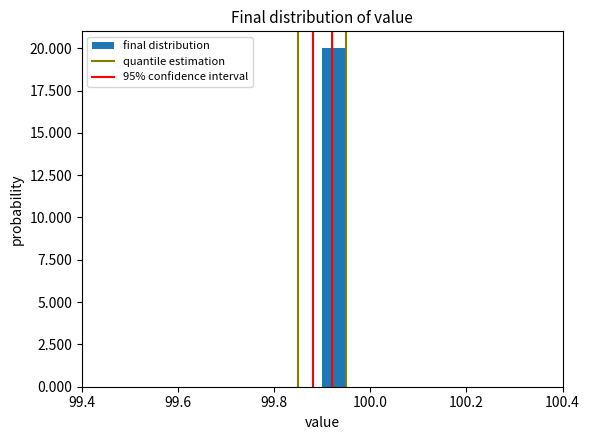

Read against the x-axis, roughly where is the centre of the tallest bar?

99.92